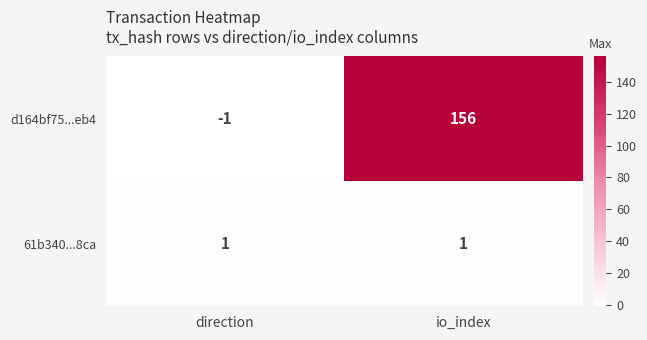

Which series changed the most between direction and io_index?

d164bf75...eb4